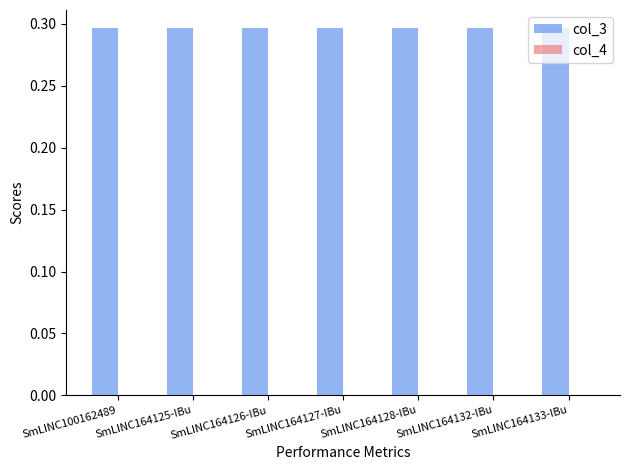

What is the total value across all series at SmLINC164127-IBu?

0.3